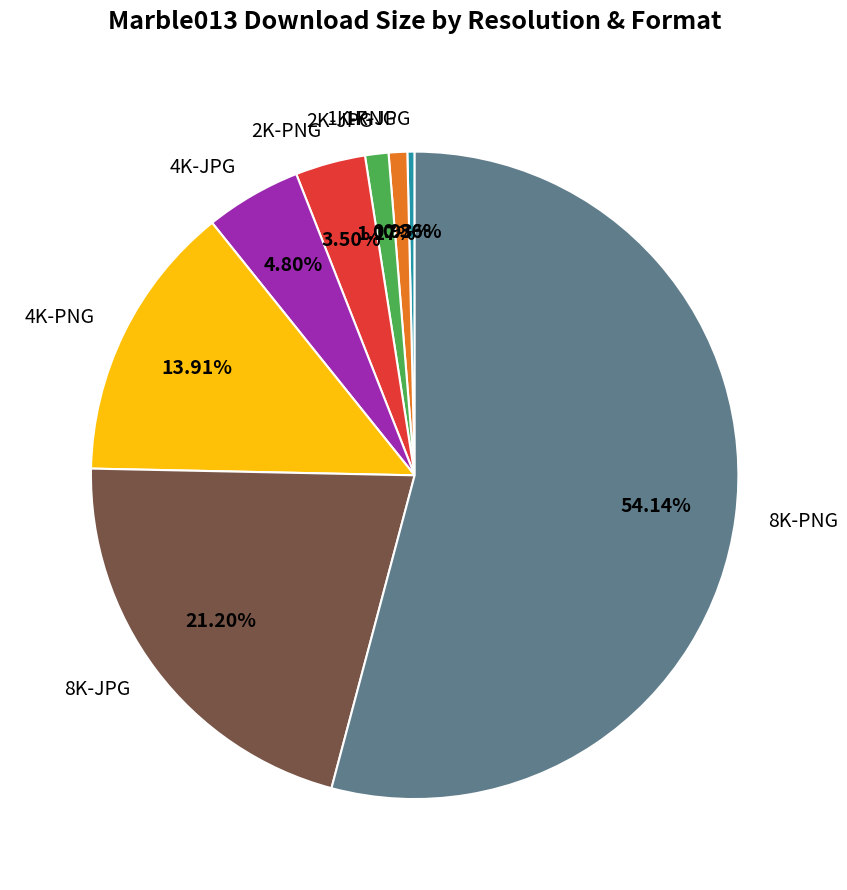

To the nearest percent, what is the difference between the 8K-PNG and 4K-JPG slice percentages?

49%